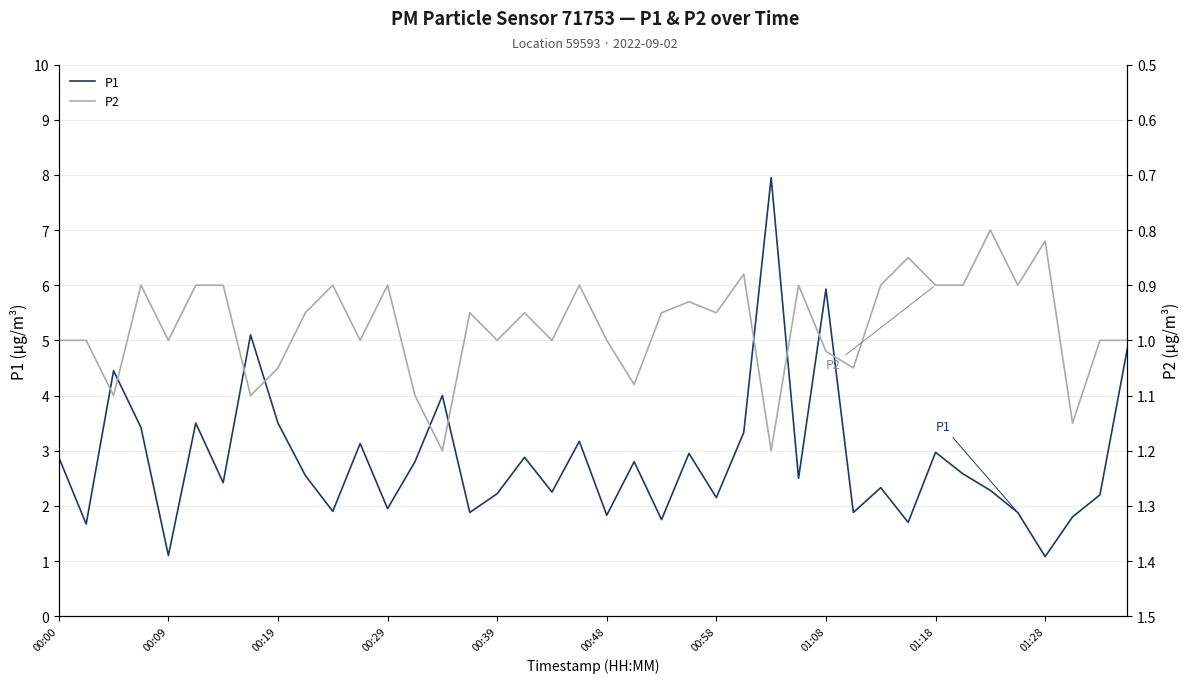

What is the difference between the maximum and second lowest values in the P2 series?

0.4